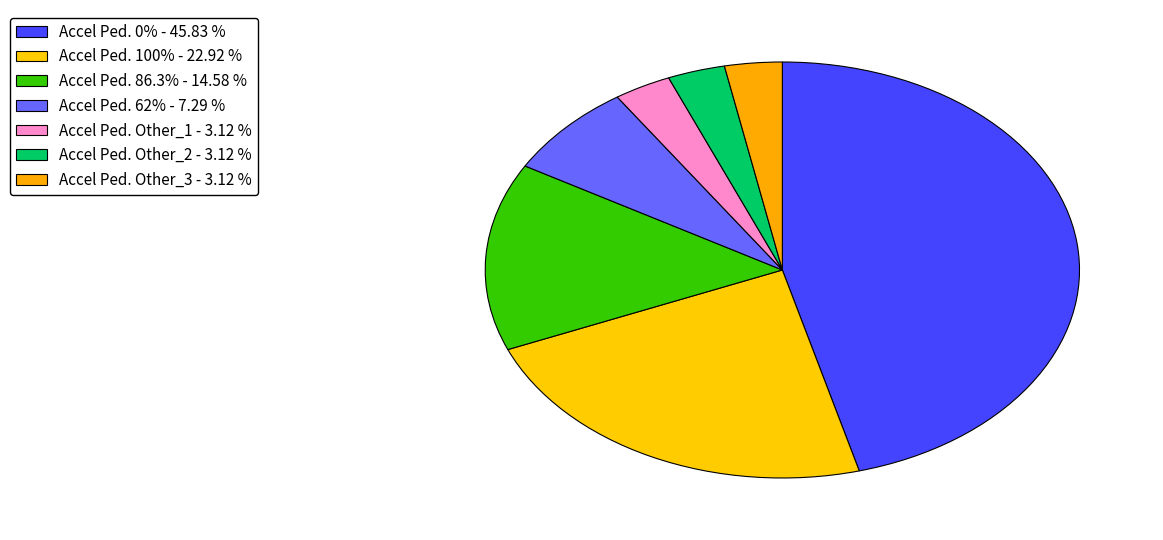

Approximately how many times larger is the value at Accel Ped. 100% compared to Accel Ped. 0%?

0.5